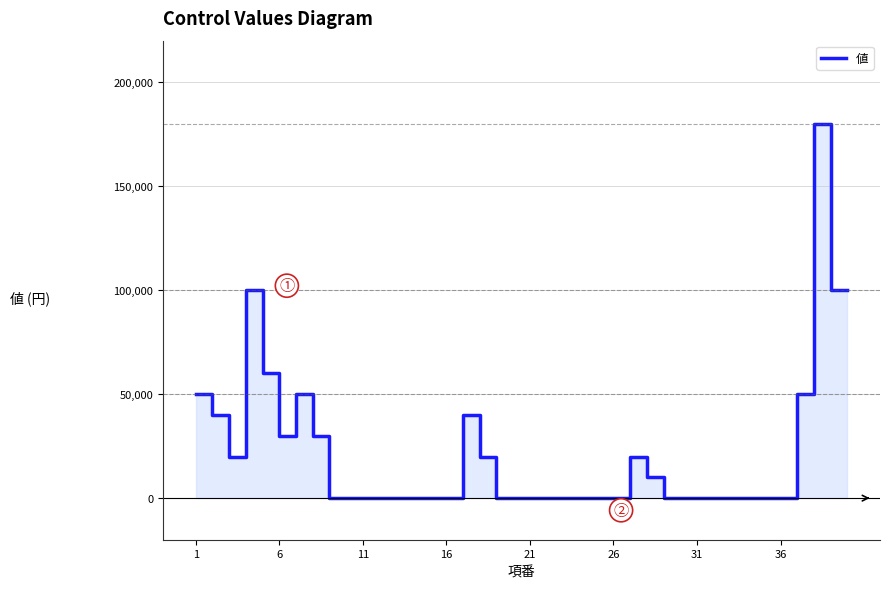

What is the difference between the maximum and minimum values?

180000